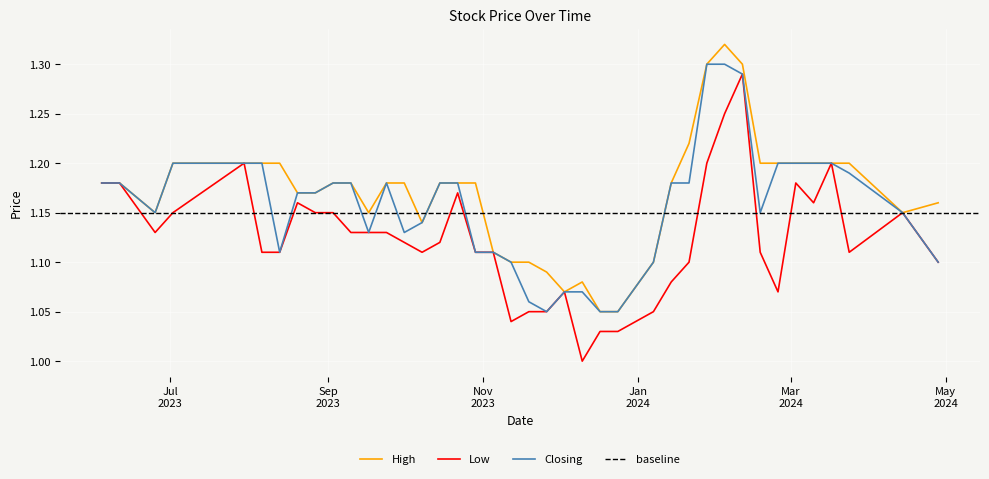

Is this an area chart (filled region under the line)?

No